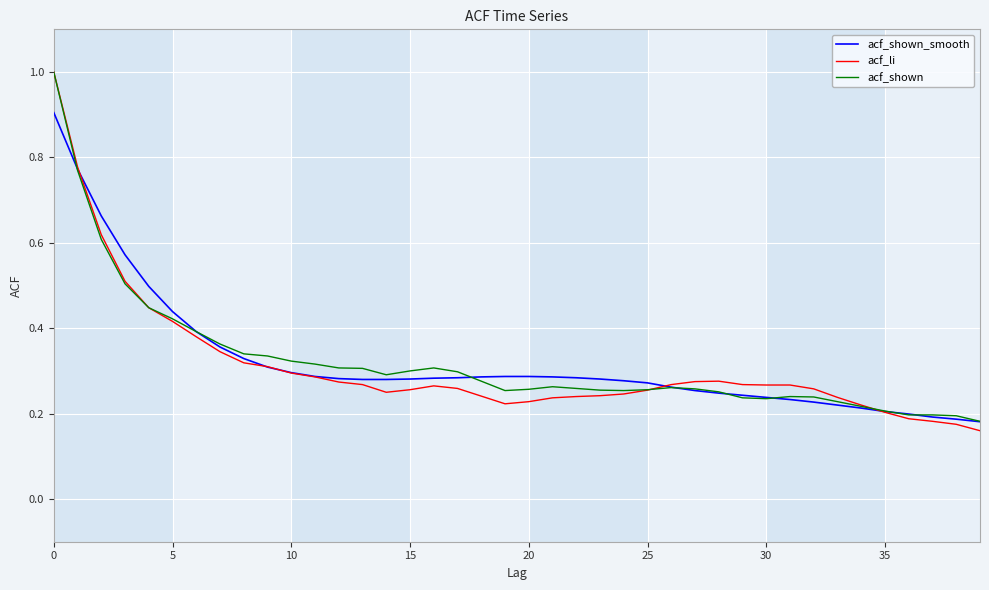

What is the maximum value shown in the chart?

1.0